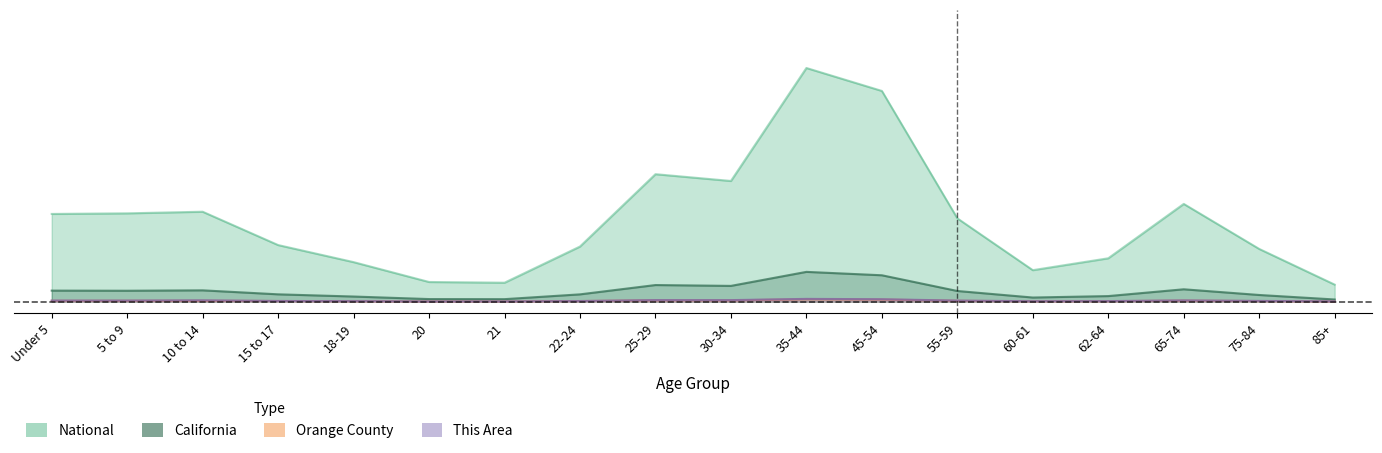

Which label corresponds to the largest value in the chart?

35-44